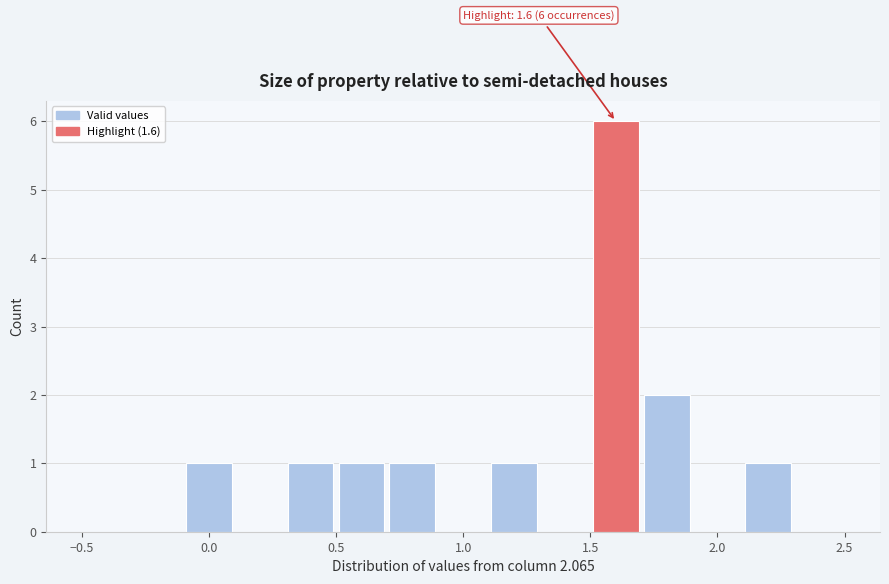

Over which range of the x-axis is the bar tallest?

1.5 to 1.7